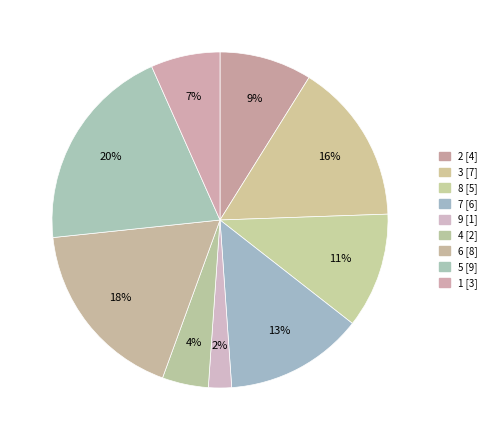

What is the smallest slice in the pie chart?

9 [1]